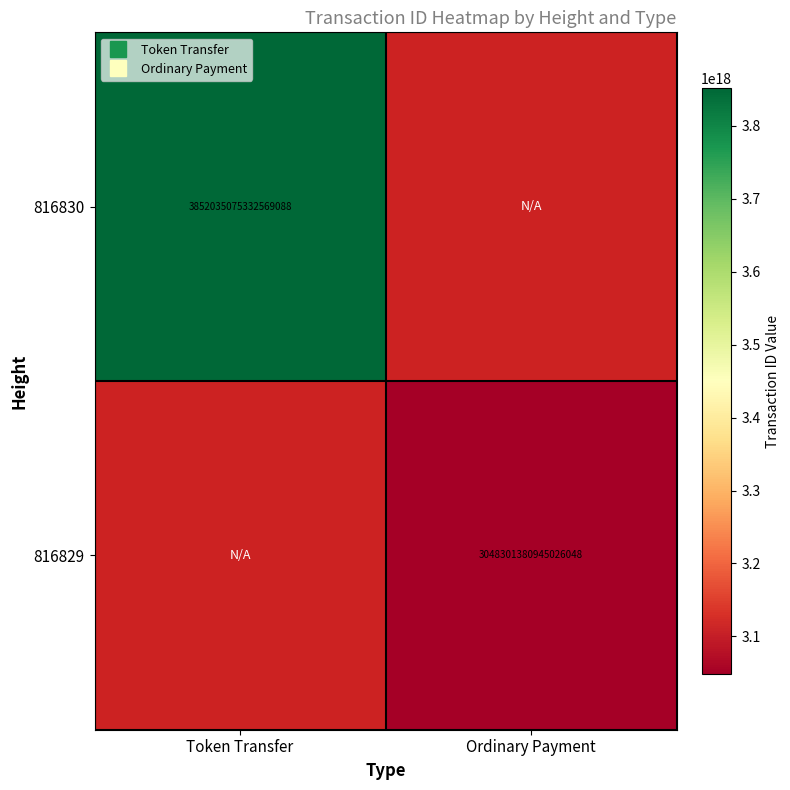

Rank the categories by 816829 value from highest to lowest.

Token Transfer, Ordinary Payment